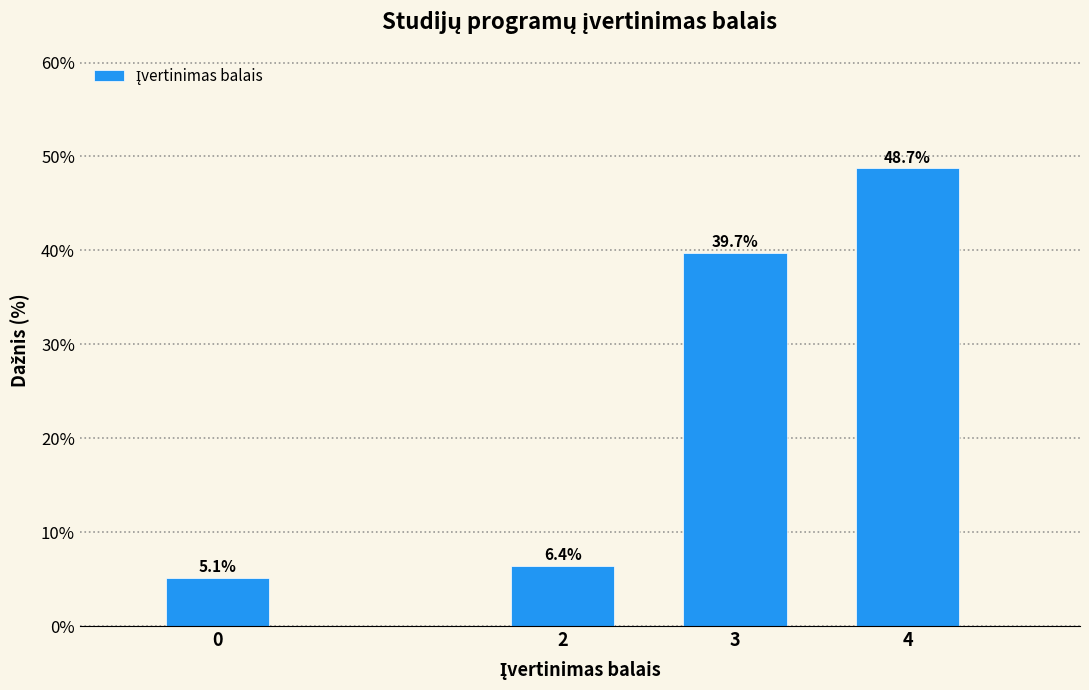

Reading left to right, what are all the values shown in this chart?

5.1	6.4	39.7	48.7